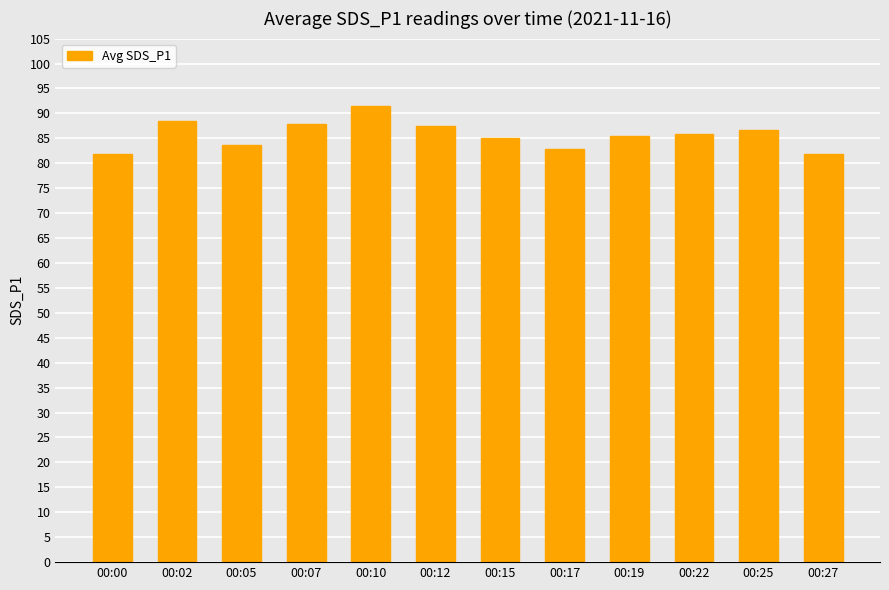

What is the sum of all values?

1028.7